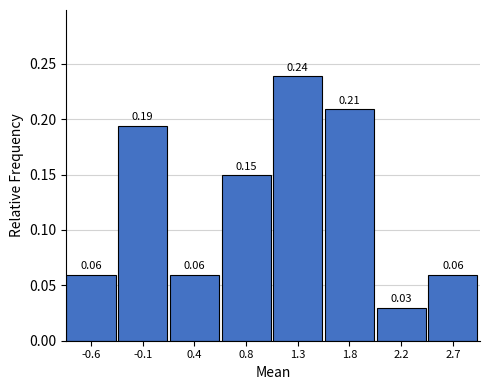

Which range on the x-axis has the tallest bar?

1.10 to 1.55